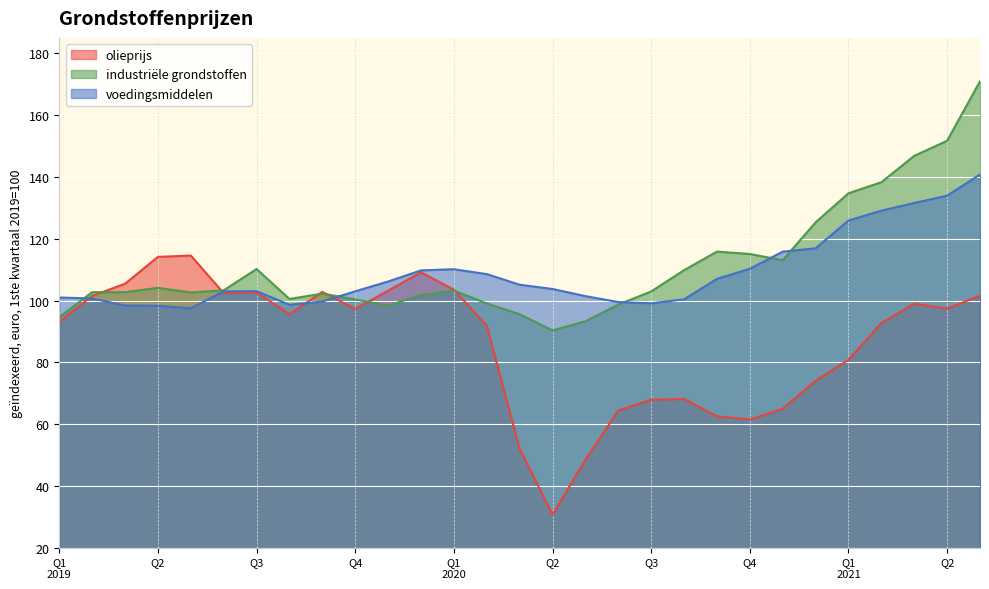

True or false: industriële grondstoffen has a value of 102.5 at Q2.

False